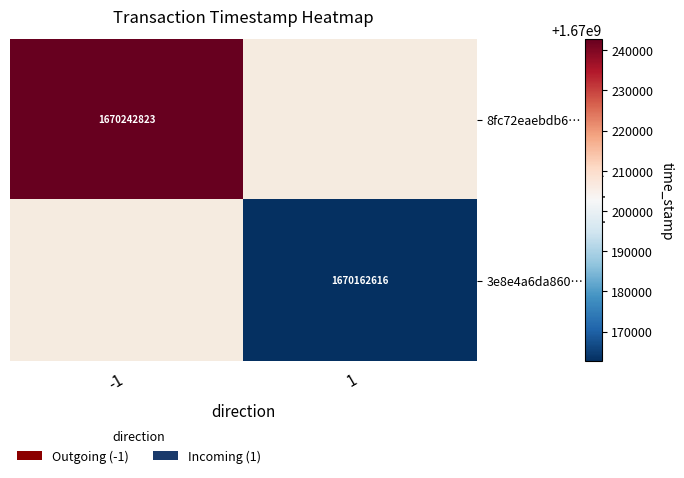

Is the value of 8fc72eaebdb6… at -1 greater than the value of 3e8e4a6da860… at 1?

Yes